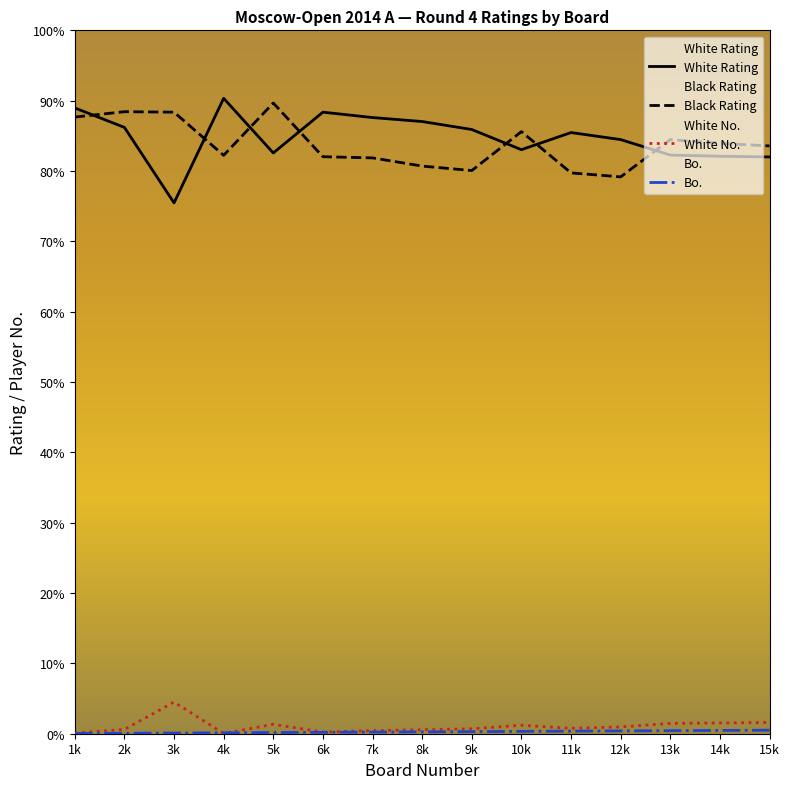

How many distinct data groups are displayed?

4